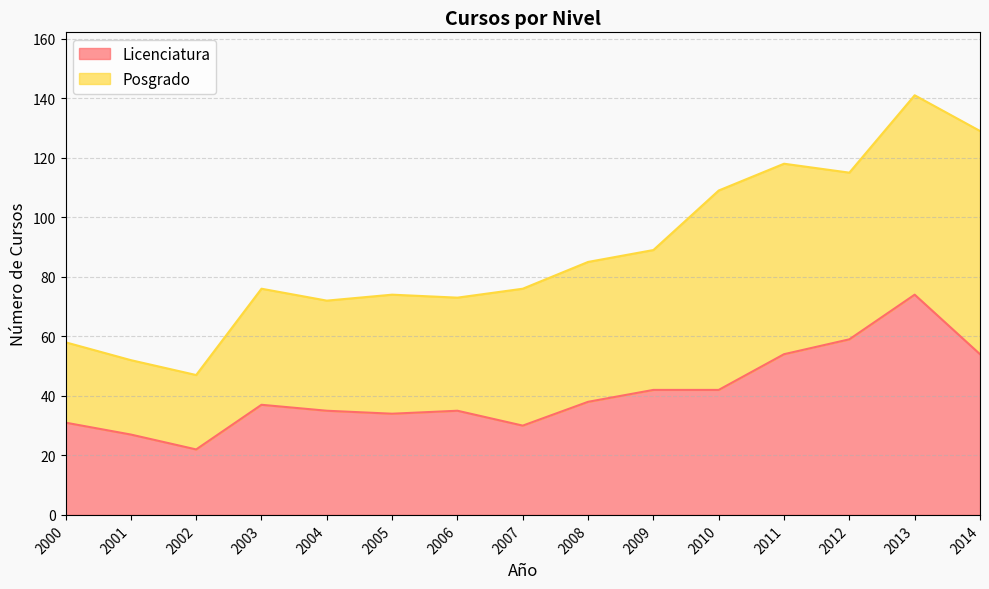

What is the maximum value shown in the chart?

74